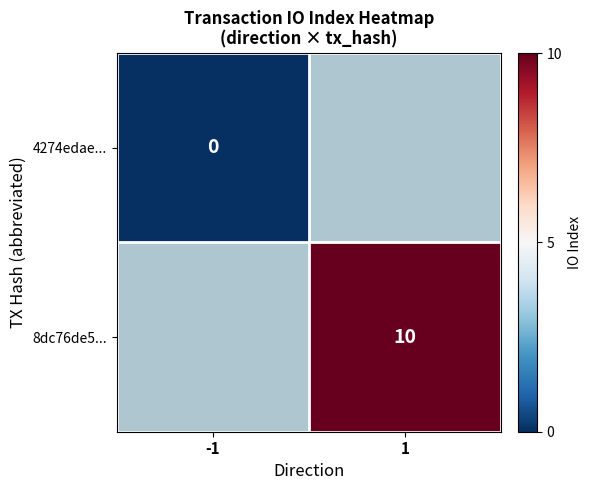

How many series are shown in this chart?

2